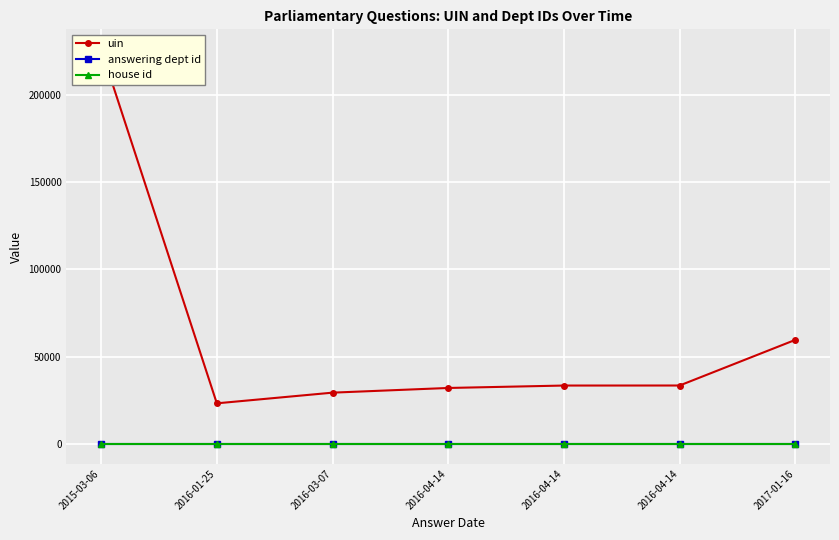

What is the label of the 6th point from the left?

2016-04-14